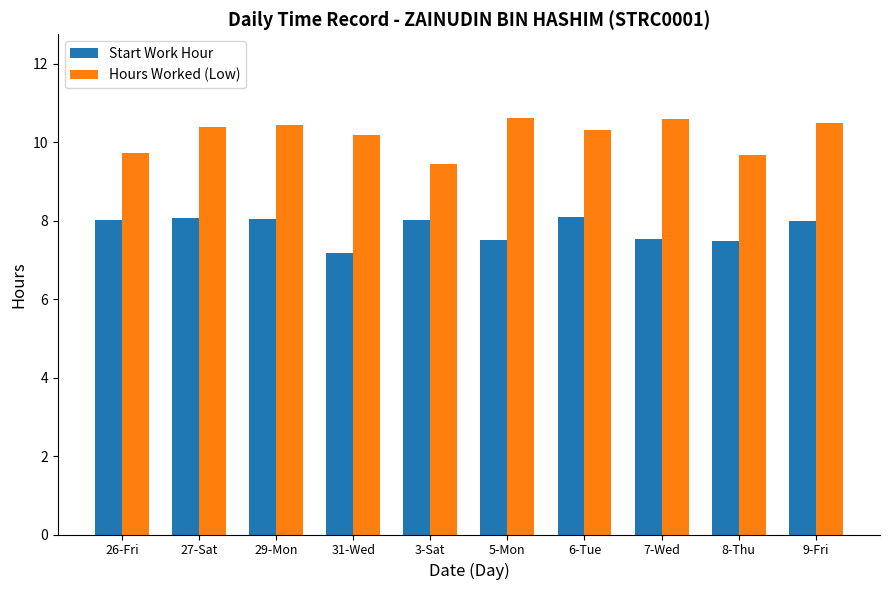

How many categories are shown in the chart?

10